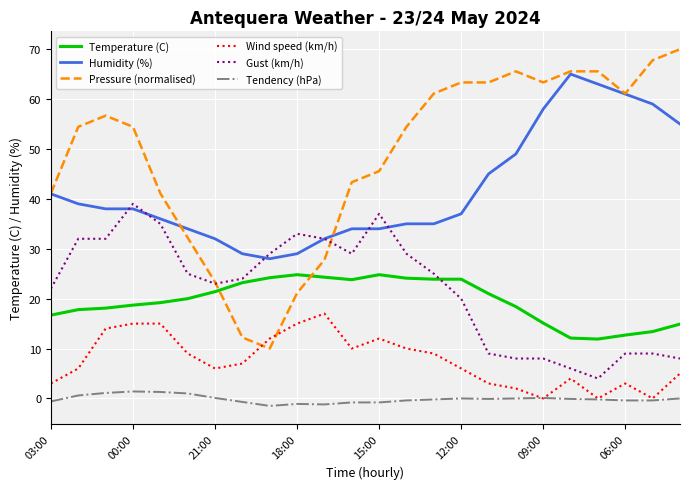

Which series has the largest range (max minus min)?

Pressure (normalised)